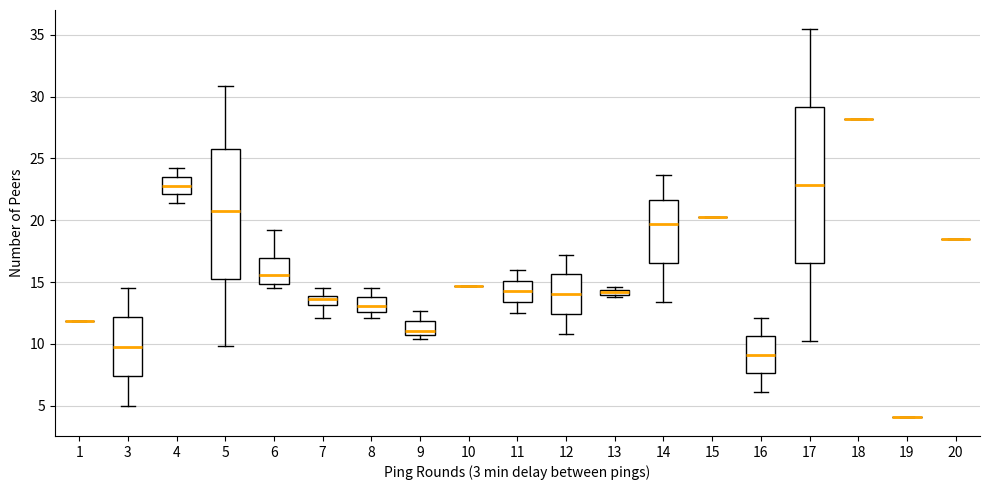

Where is the lower edge of the box at x = 7 on the y-axis? The values are not printed on the chart, so give them approximately, as read against the axis.

13.0